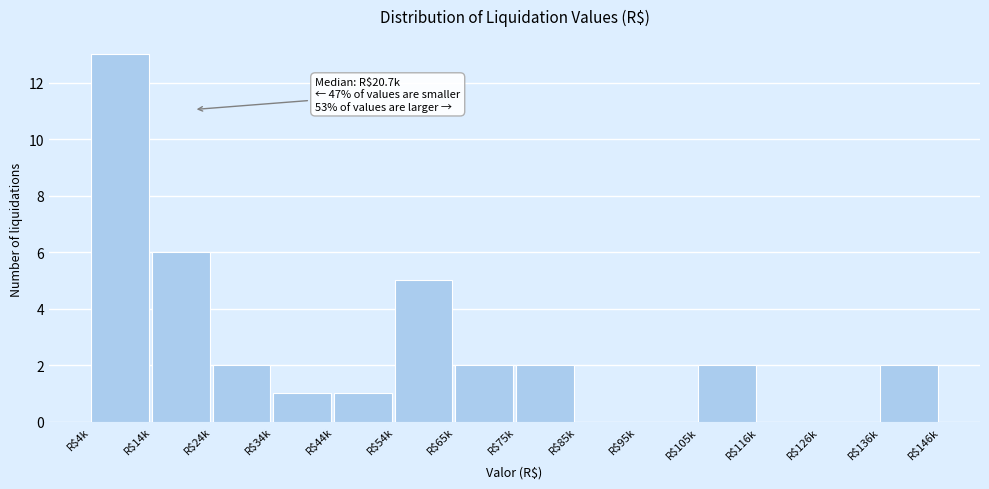

True or false: the data shows 6 at R$14k.

True